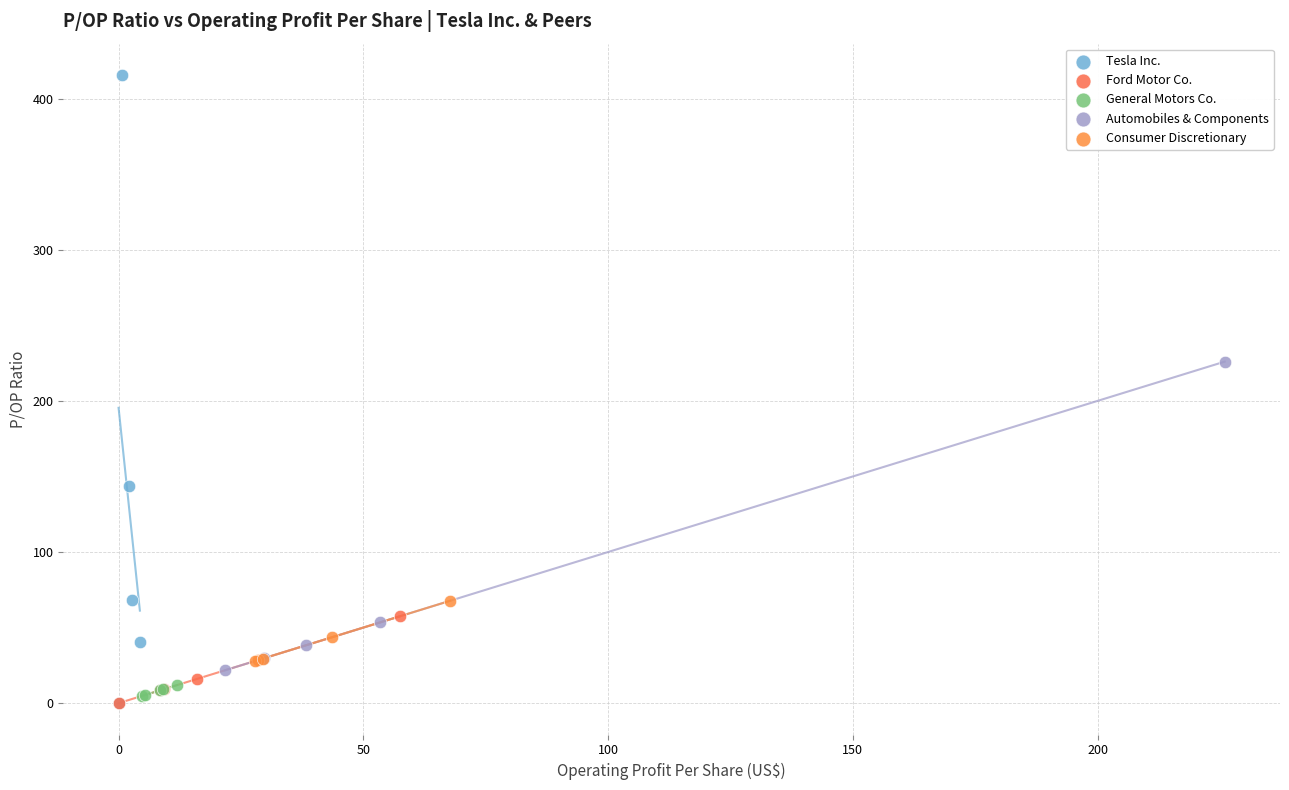

Which series contains the highest Y value?

Tesla Inc.